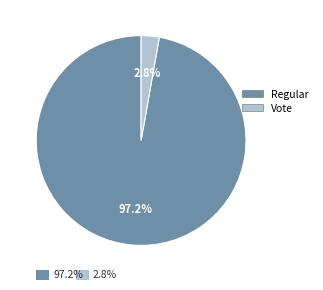

Between Regular and Vote, which is larger?

Regular